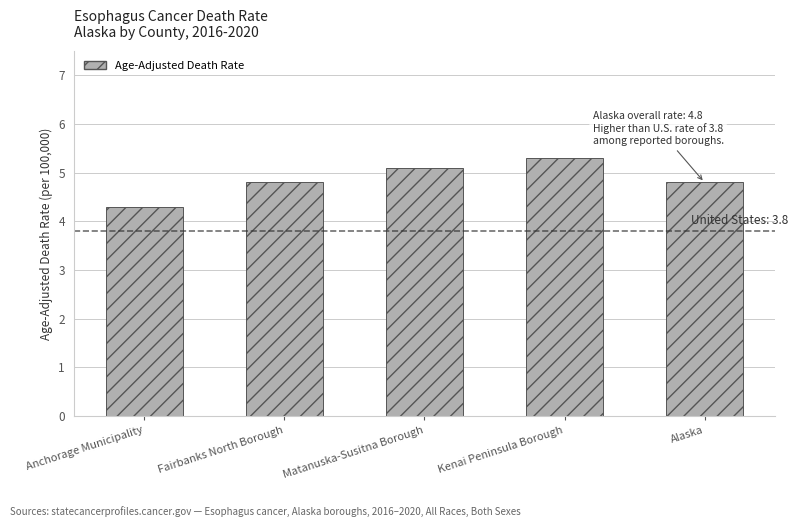

What is the maximum value shown in the chart?

5.3